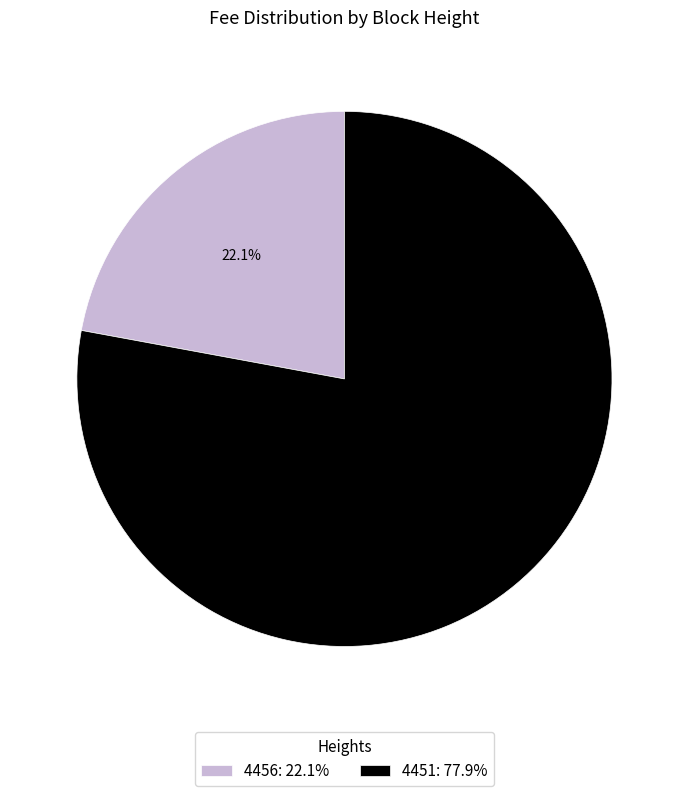

To the nearest percent, what is the combined percentage of 4451 and 4456?

100%